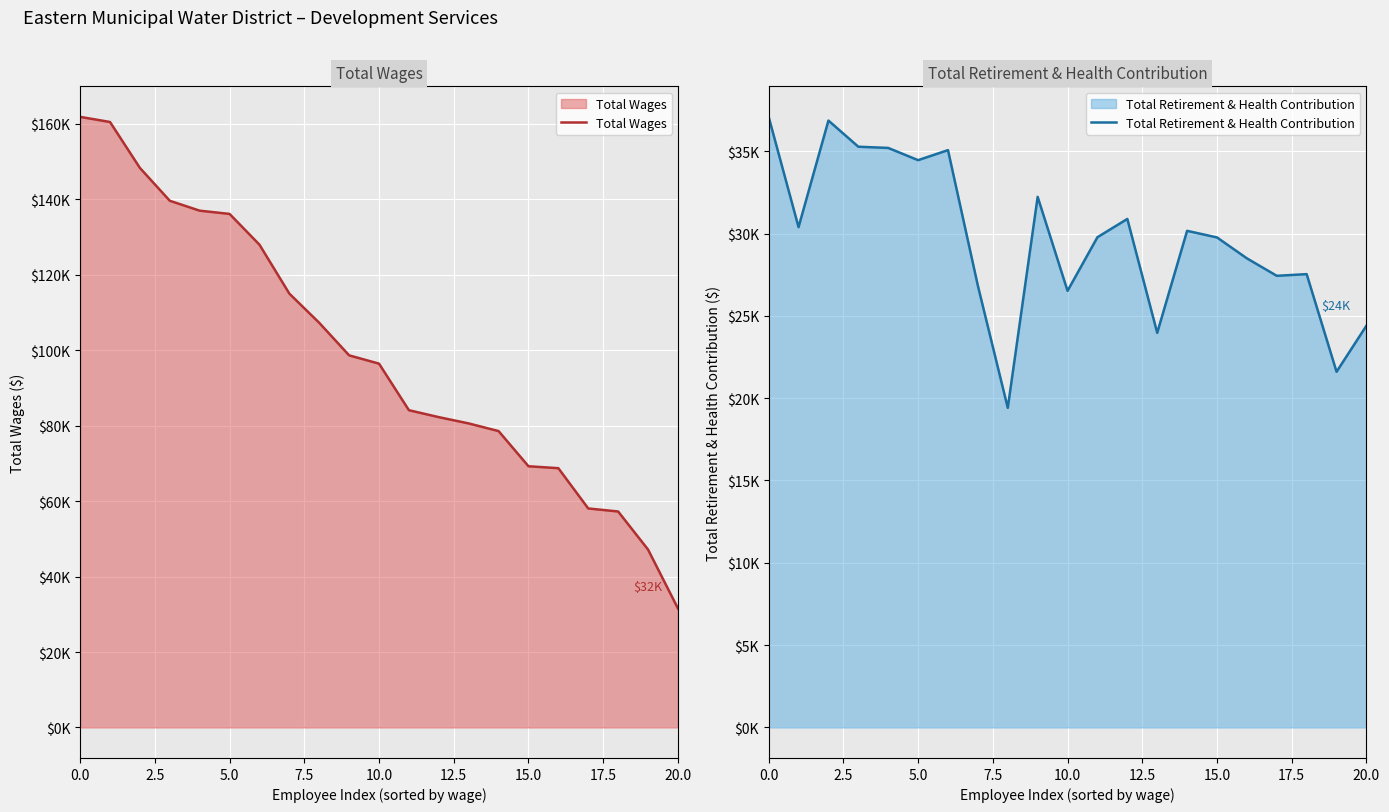

What is the difference between the highest and lowest values at 9?

66429